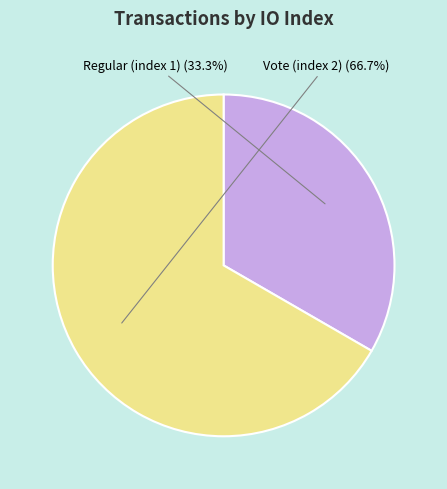

Is there any slice that represents more than half of the pie?

Yes